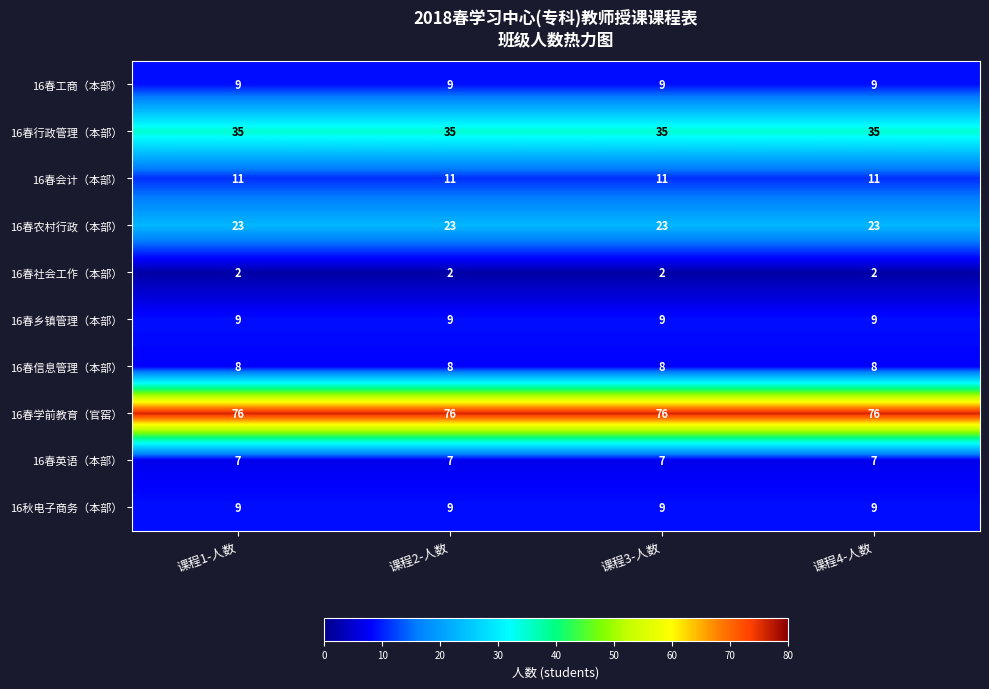

What is the approximate value of 16春信息管理（本部） at 课程1-人数?

8